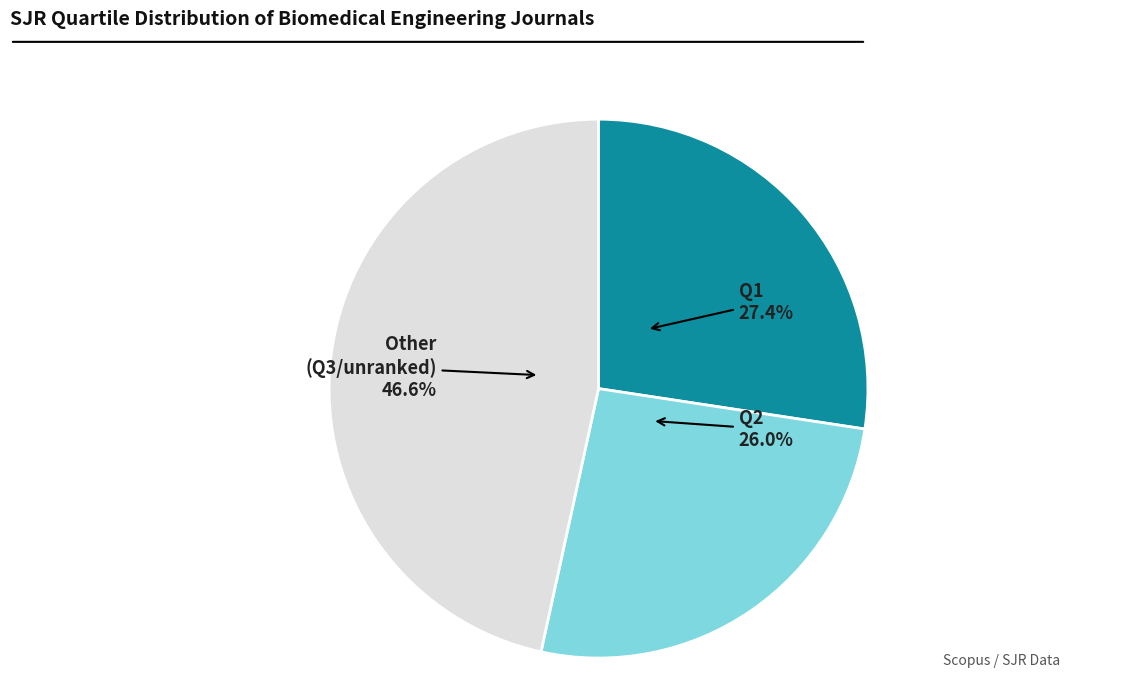

Rank the categories by value from lowest to highest.

Q2, Q1, Other